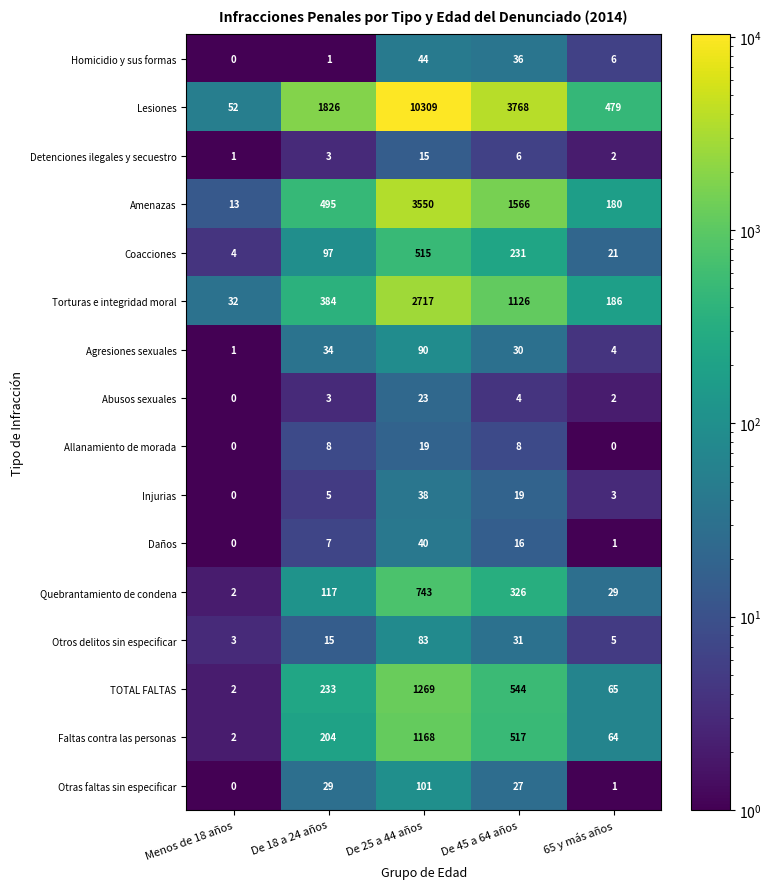

At De 45 a 64 años, list the series in order from largest to smallest.

Lesiones, Amenazas, Torturas e integridad moral, TOTAL FALTAS, Faltas contra las personas, Quebrantamiento de condena, Coacciones, Homicidio y sus formas, Otros delitos sin especificar, Agresiones sexuales, Otras faltas sin especificar, Injurias, Daños, Allanamiento de morada, Detenciones ilegales y secuestro, Abusos sexuales